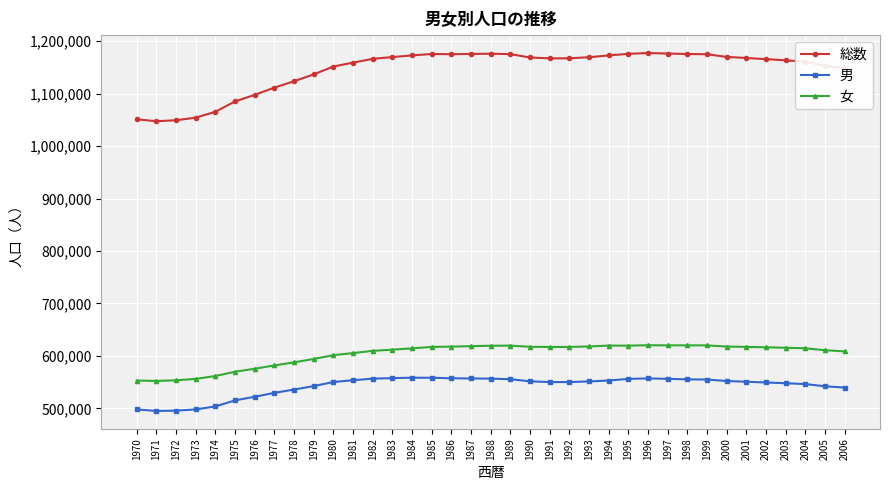

True or false: 男 has more than 1 points higher than both neighbors.

True